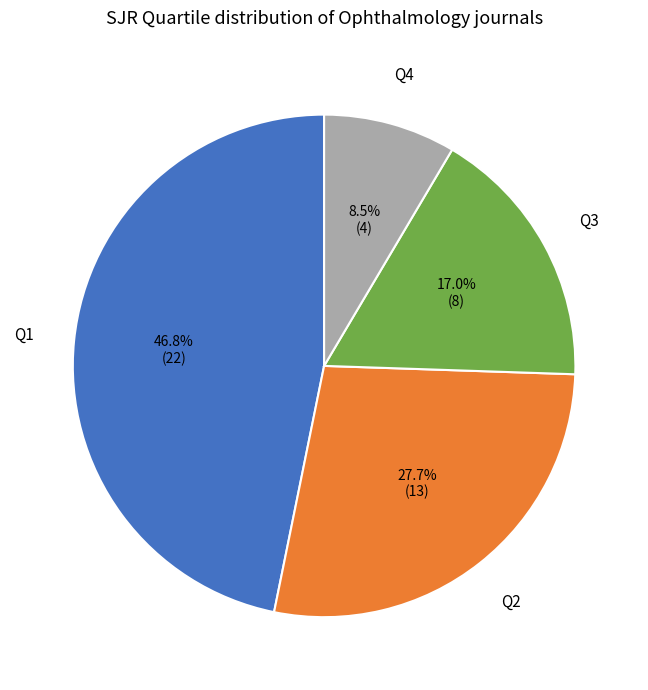

Rank the categories by value from highest to lowest.

Q1, Q2, Q3, Q4